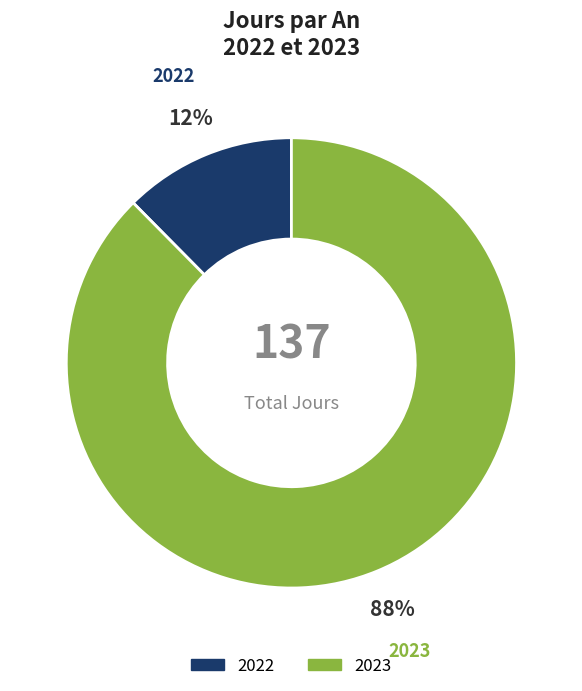

Count the number of slices in the pie.

2